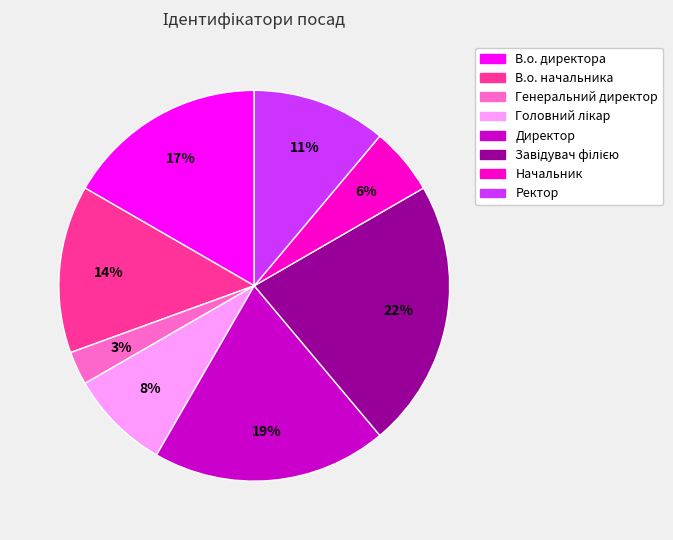

Which has a higher value, В.о. начальника or В.о. директора?

В.о. директора